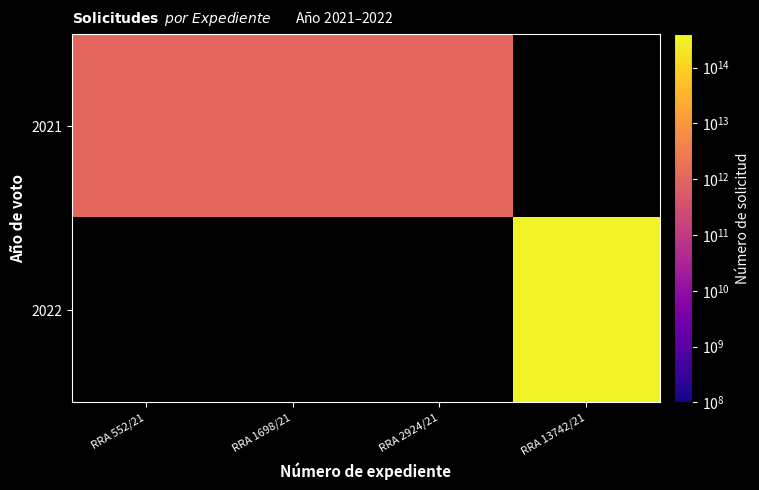

List the series in order of their overall mean, highest first.

2021, 2022